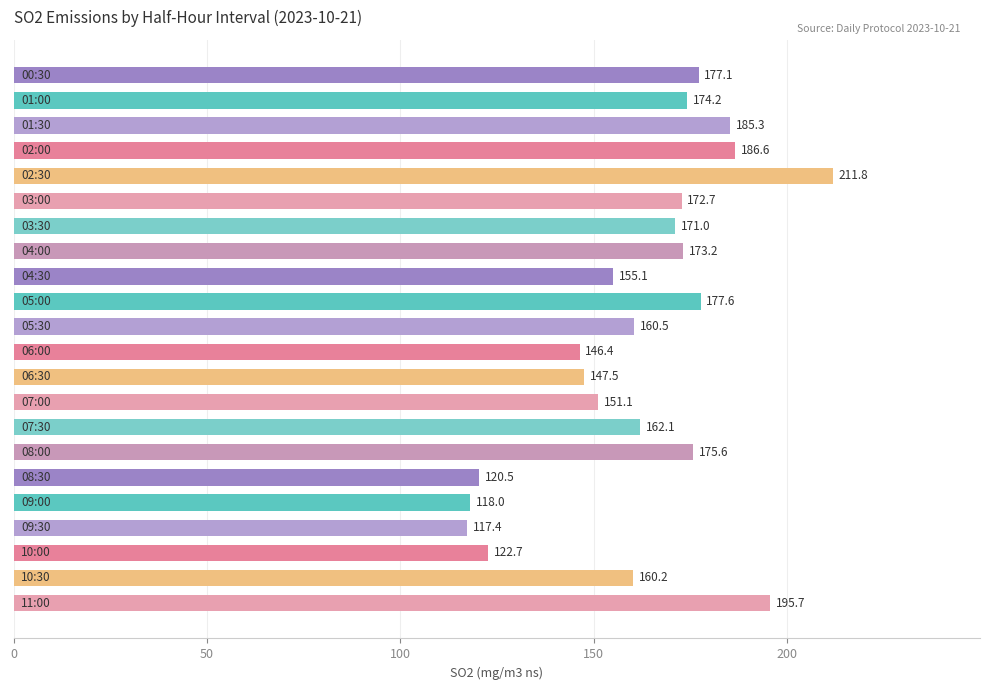

What is the difference between the maximum and second lowest values?

93.8